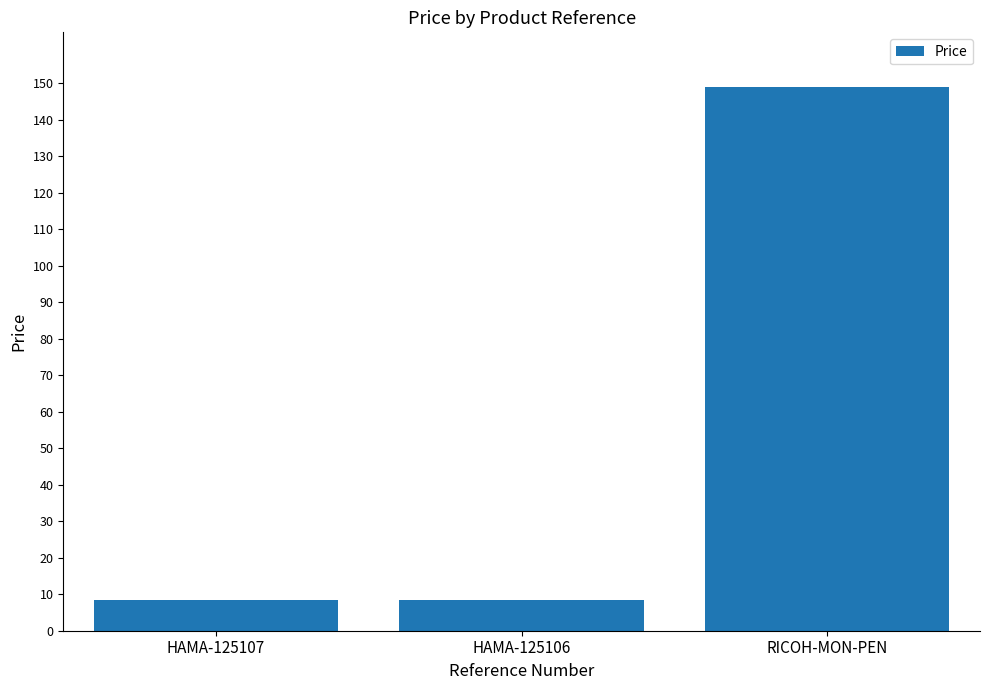

The value at RICOH-MON-PEN is 31.1. True or false?

False